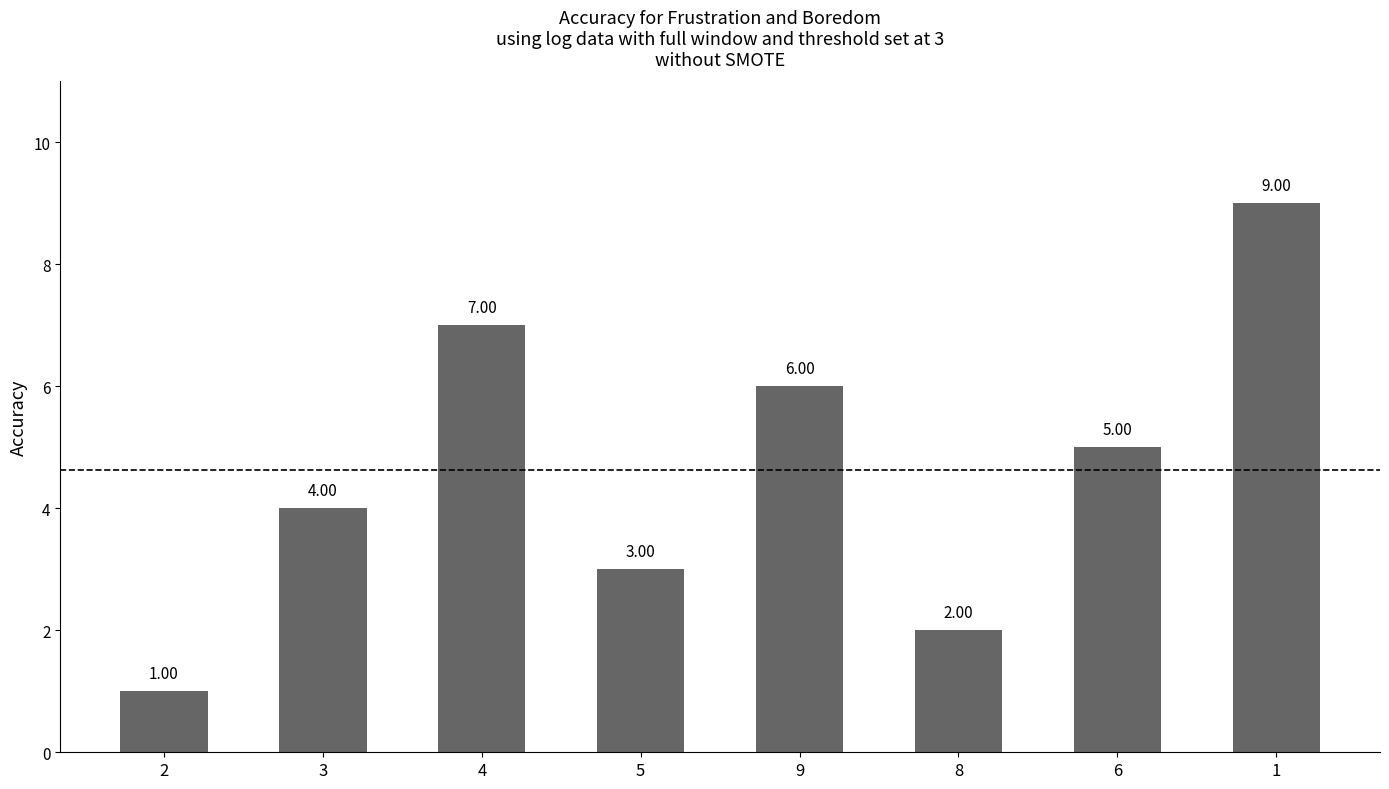

What is the difference between the values at 4 and 1?

2